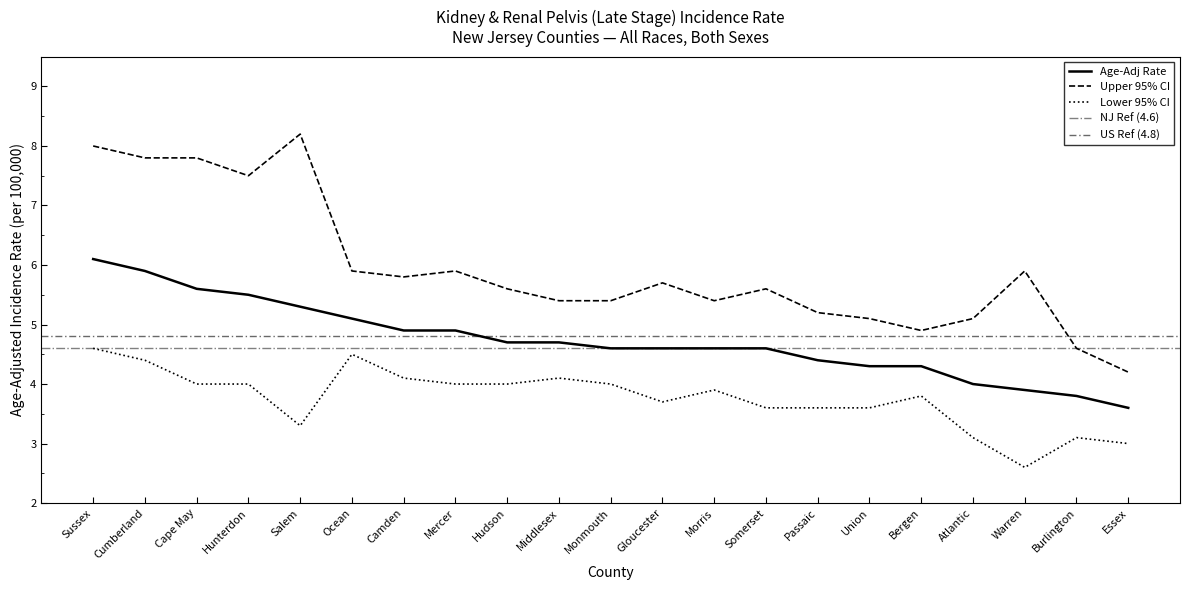

Rank the series by their average value, from lowest to highest.

Lower 95% CI, Age-Adj Rate, Upper 95% CI